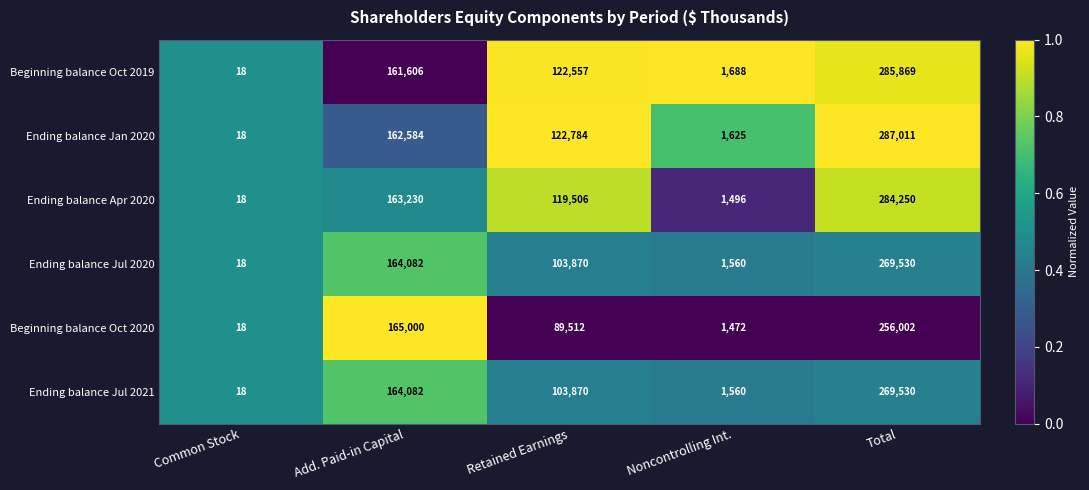

At which category is the sum across all series the highest?

Total